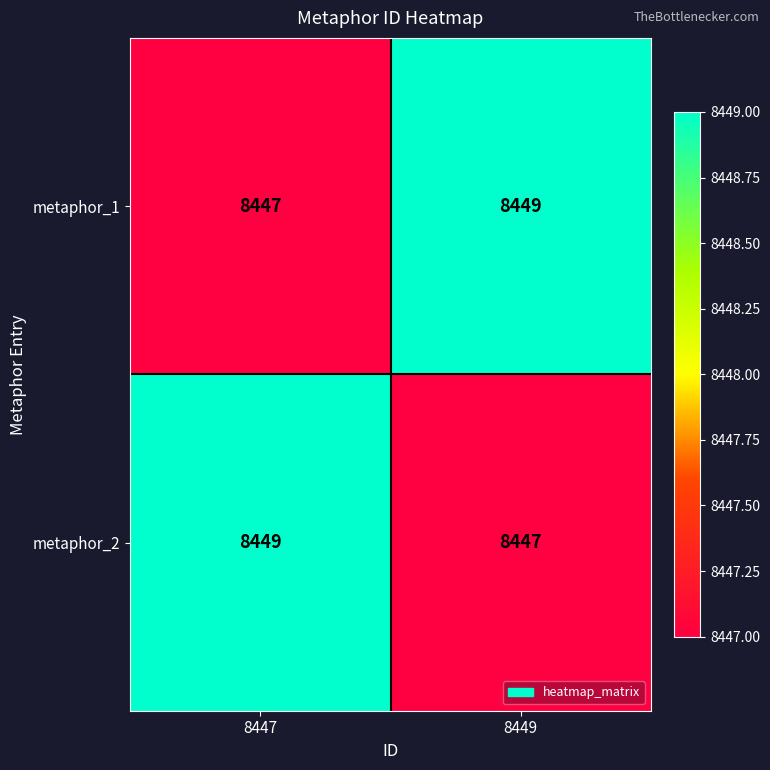

What is the minimum value for metaphor_2?

8447